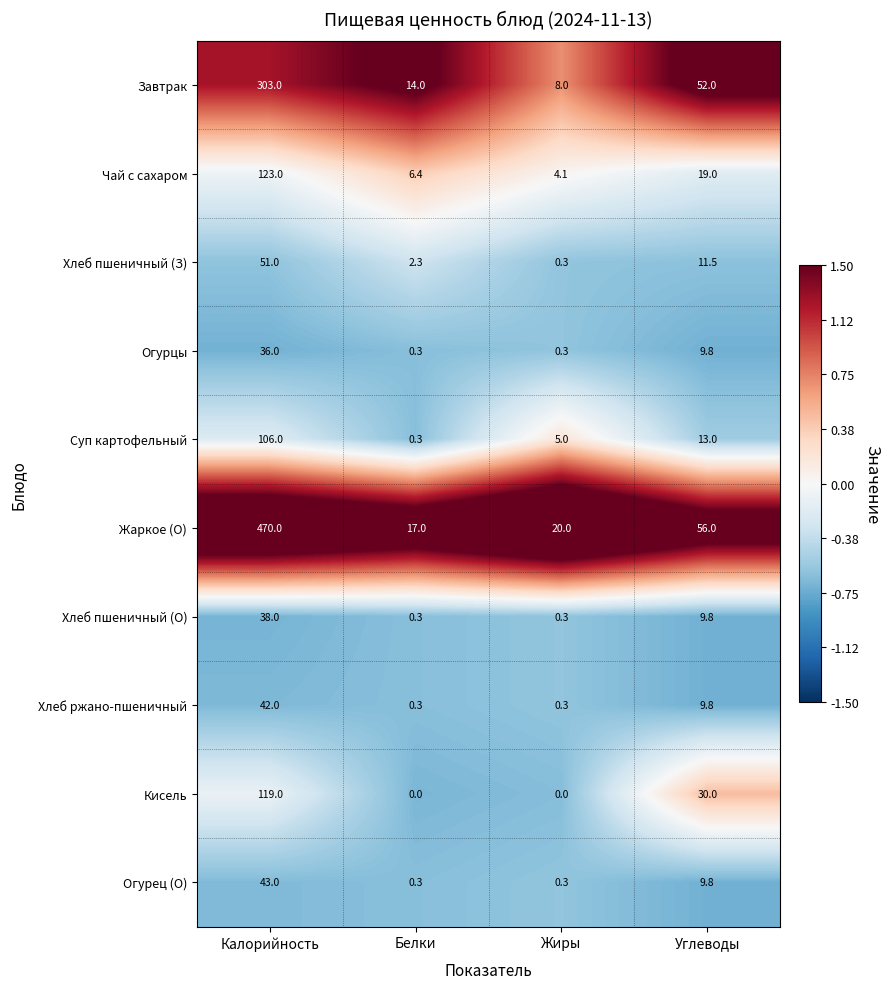

Count the number of categories in the chart.

4